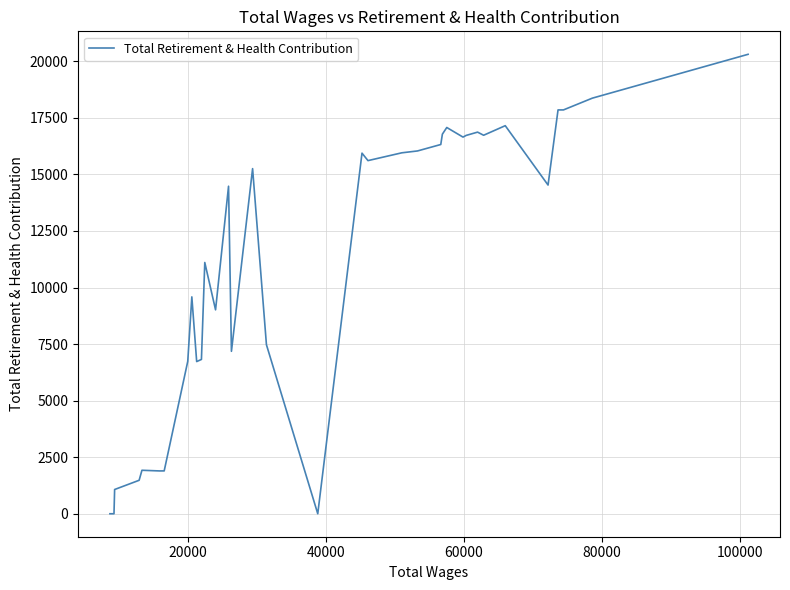

True or false: the data has more than 2 interior local peaks.

True